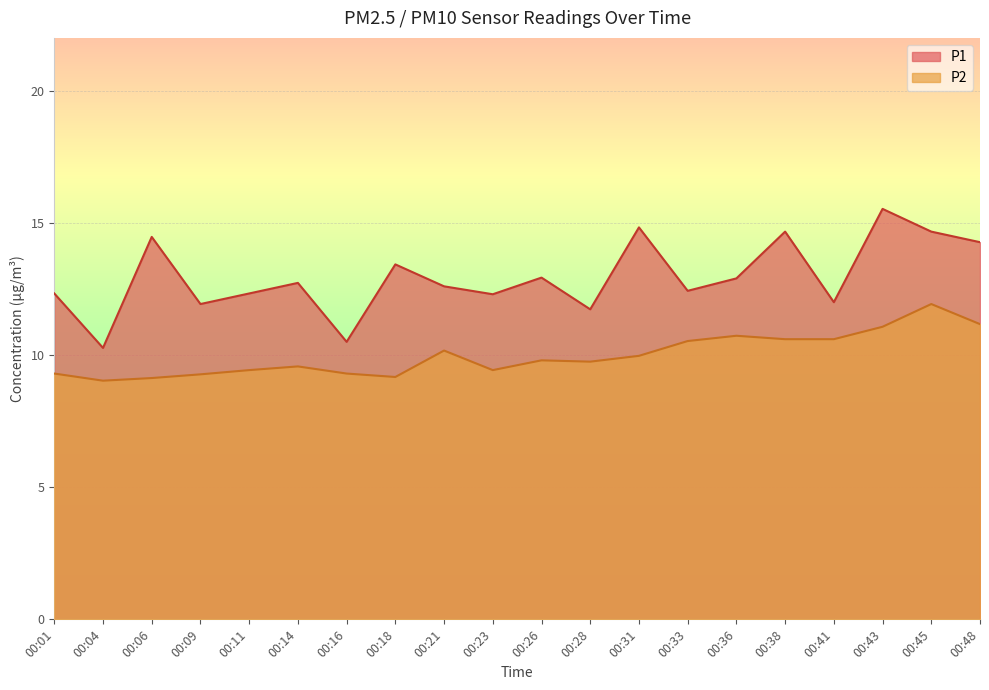

Where is the first local minimum for P1?

00:04